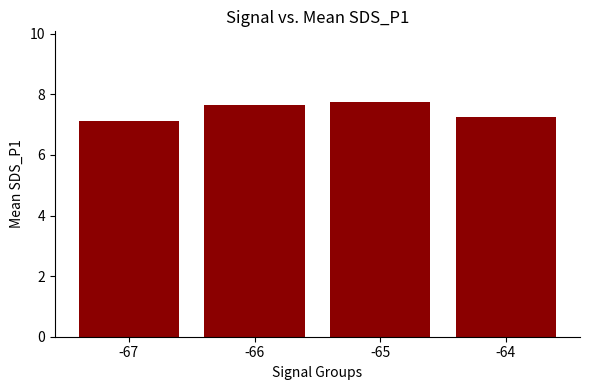

Which has a higher value, -65 or -66?

-65